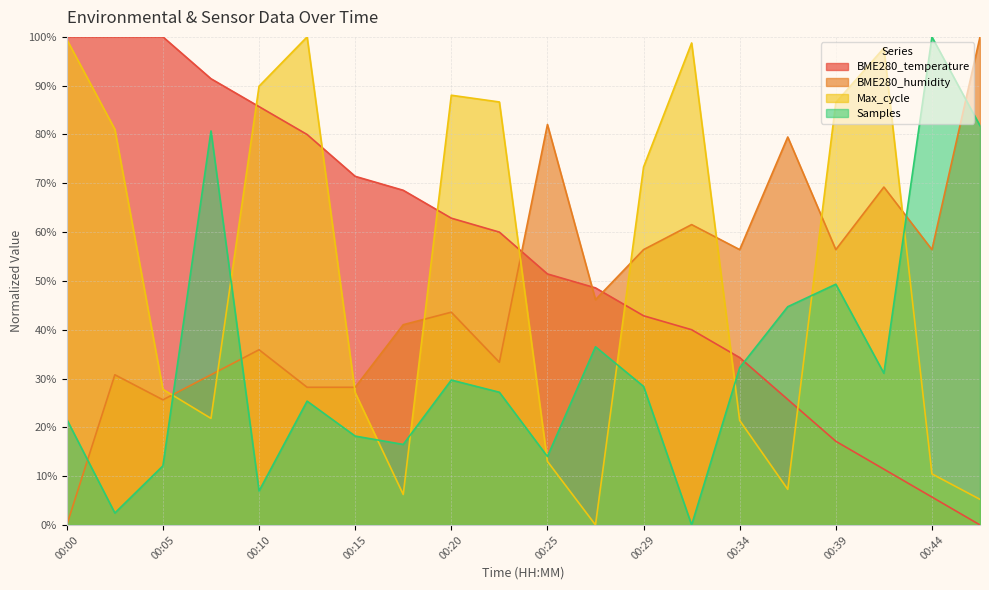

What is the sum of the Max_cycle values at 00:37 and 00:29?

80.6